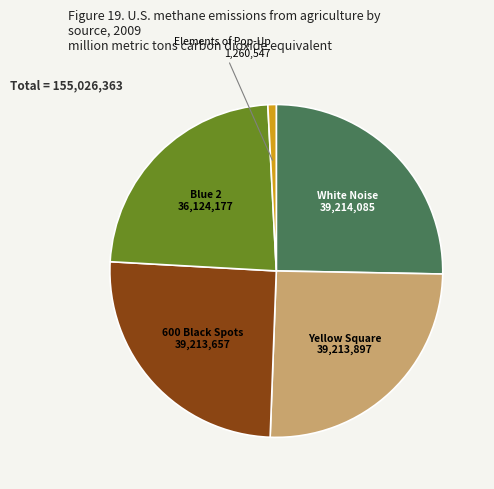

Do Elements of Pop-Up and 600 Black Spots together represent more than half of the pie?

No